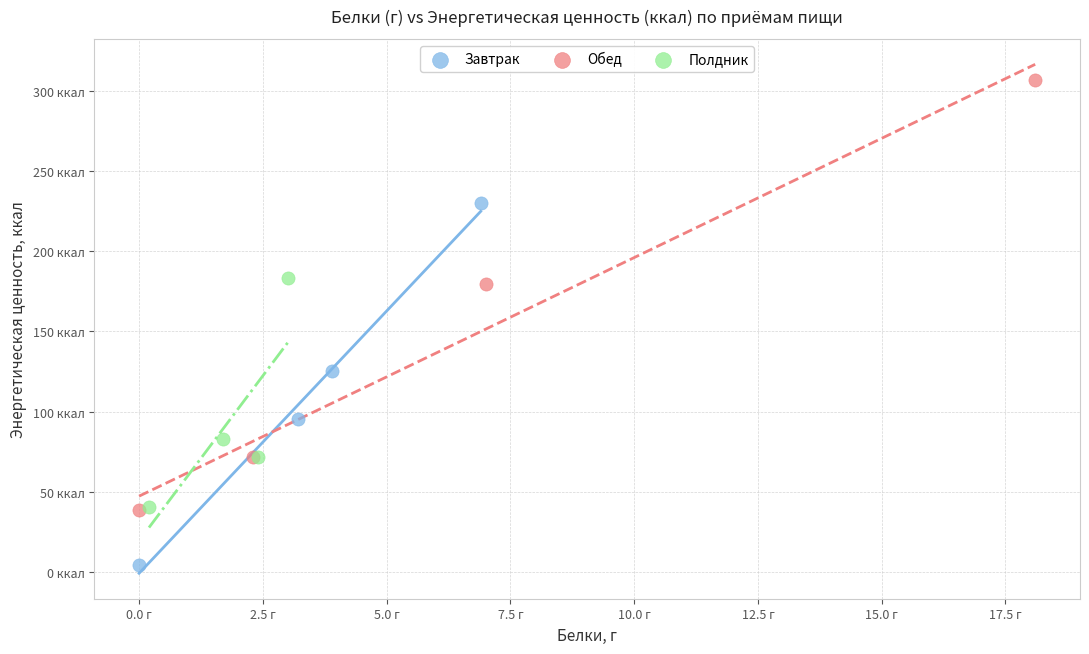

Which series reaches the minimum Y coordinate?

Завтрак